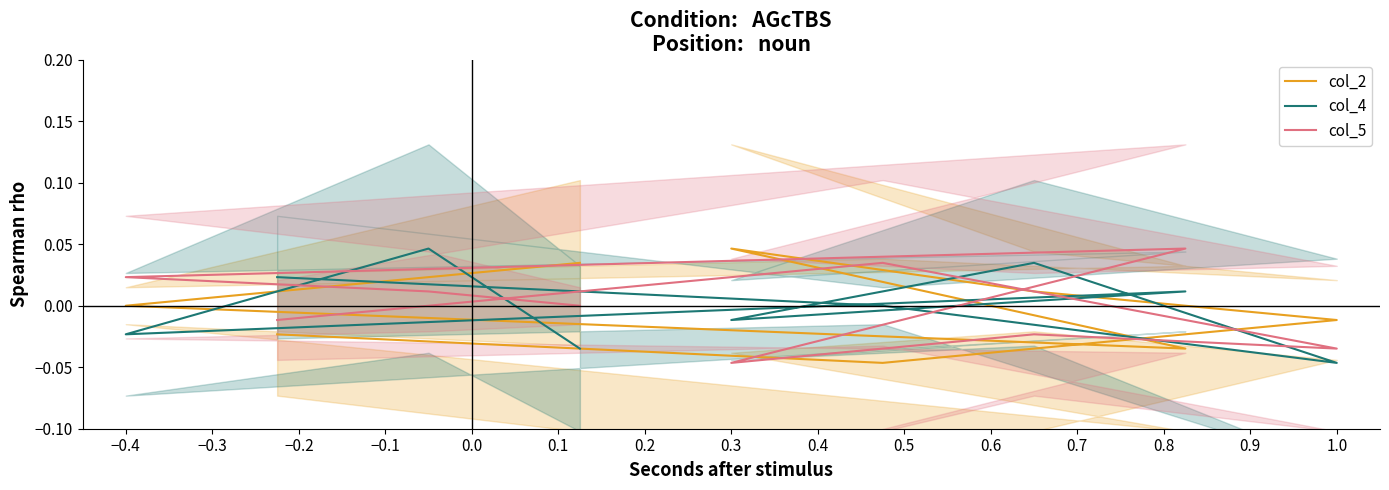

At which category does col_4 reach its first local peak?

−0.1